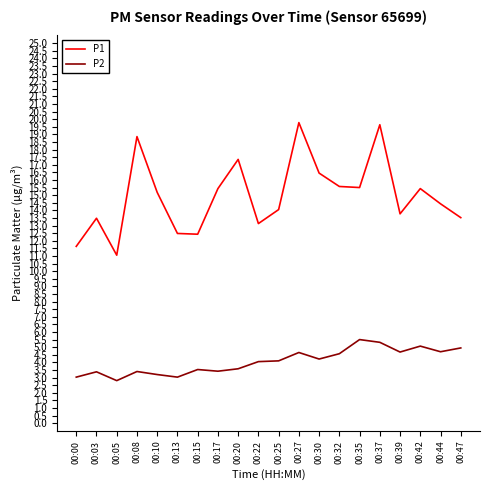

True or false: P1 has a value of 4.9 at 00:03.

False